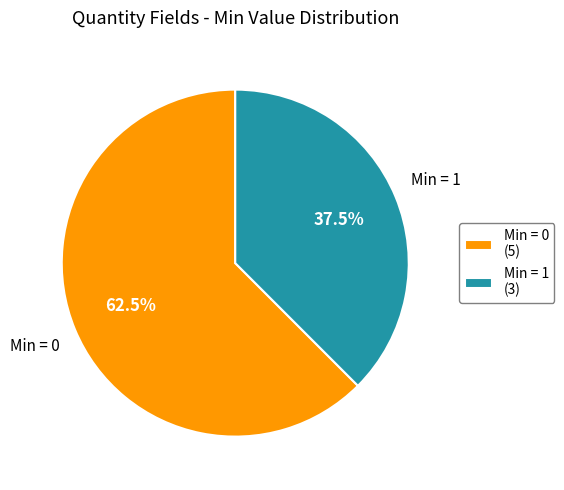

Rank the categories by value from highest to lowest.

Min = 0 (5), Min = 1 (3)